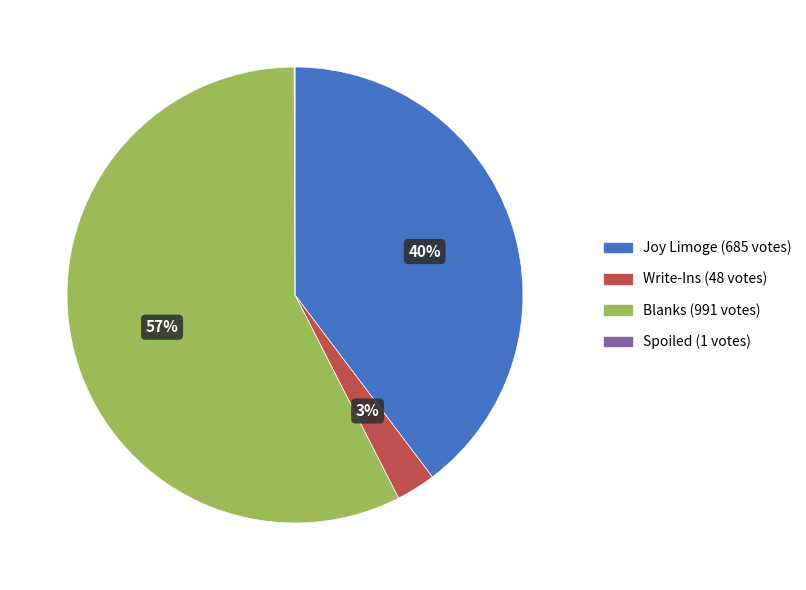

To the nearest percent, what is the difference between the largest and smallest slice percentages?

57%